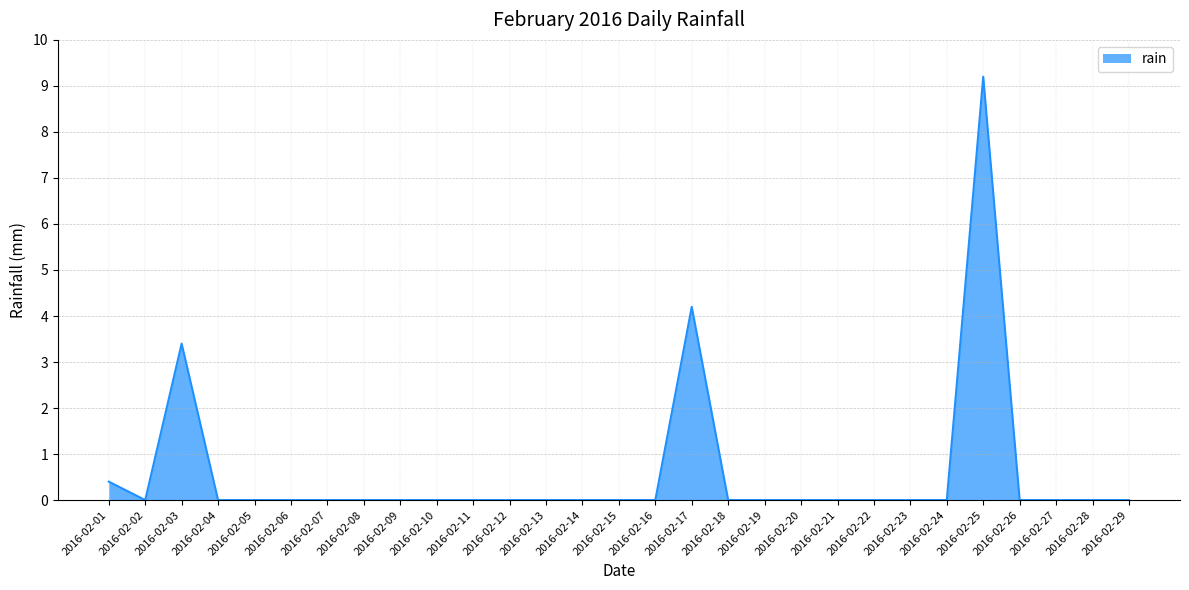

What is the difference between the maximum and minimum values?

9.2